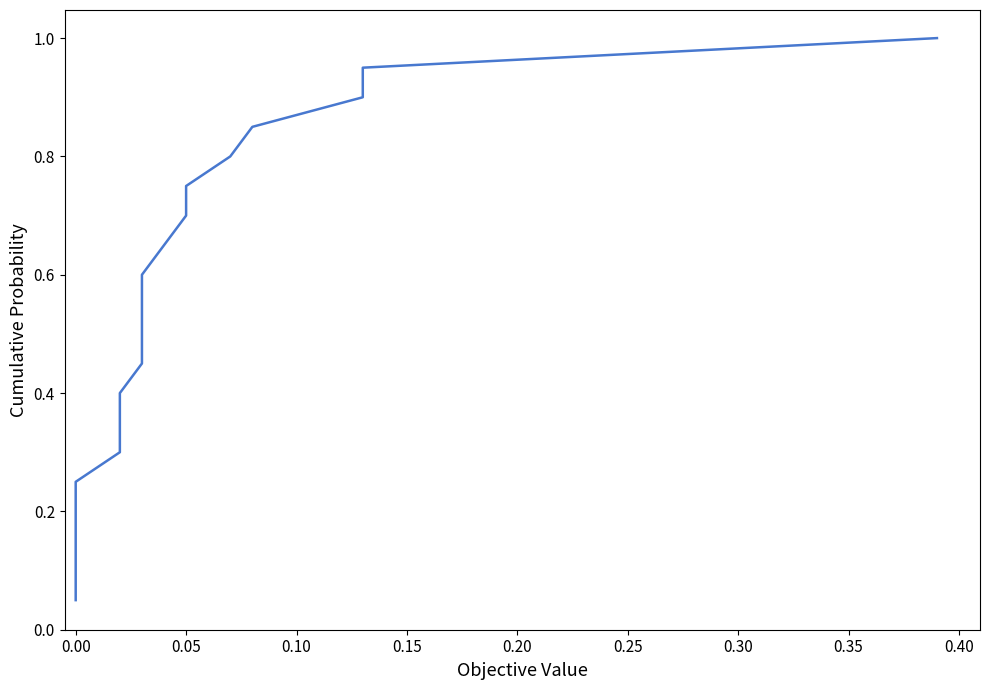

How many lines are shown in the chart?

1